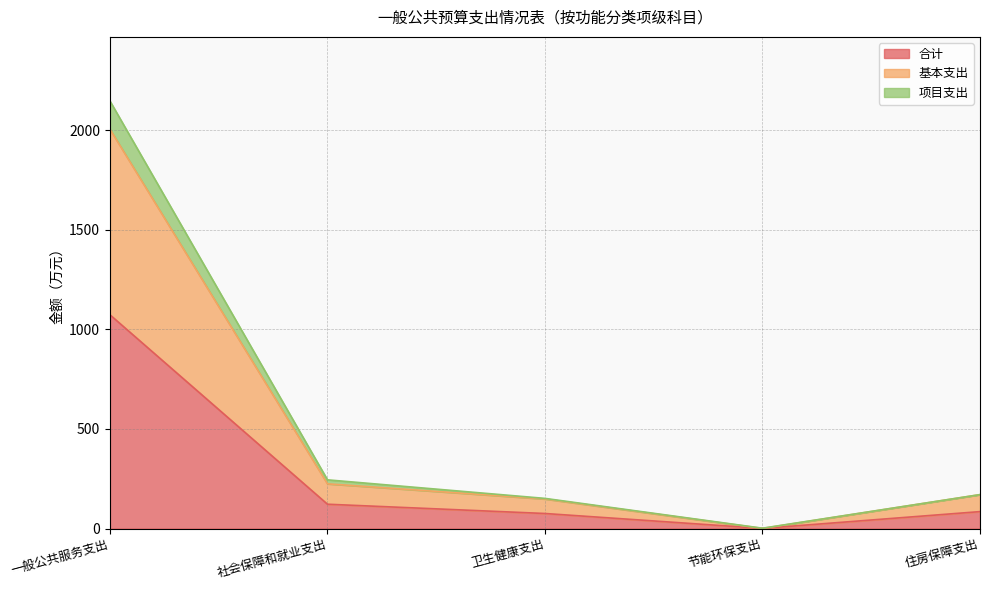

What is the sum of the 合计 values at 一般公共服务支出 and 社会保障和就业支出?

1195.4